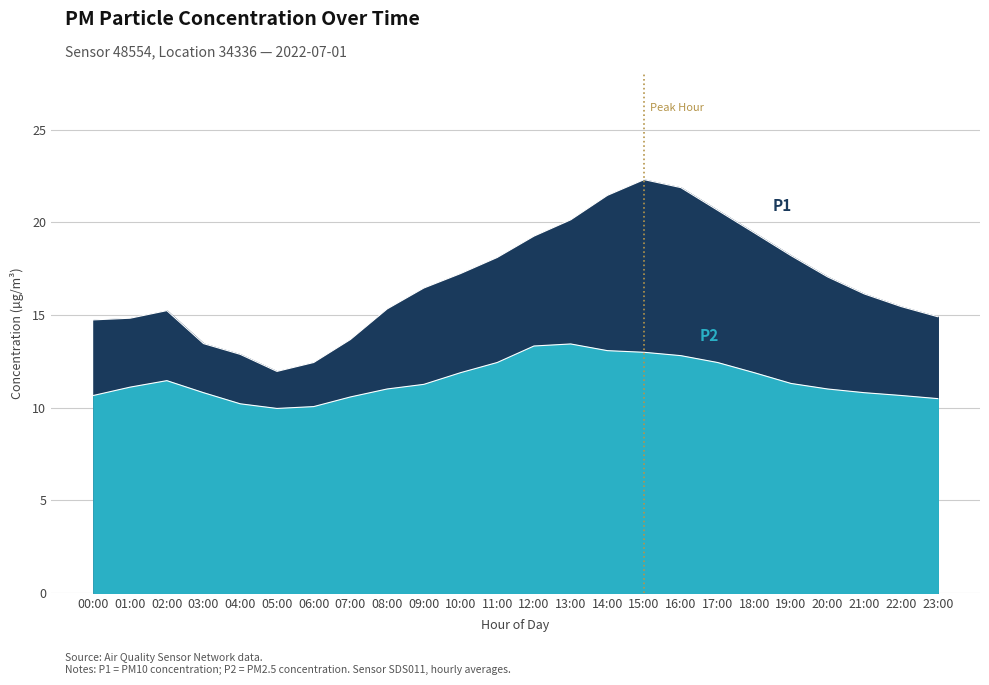

What is the label of the 22nd point from the right?

02:00